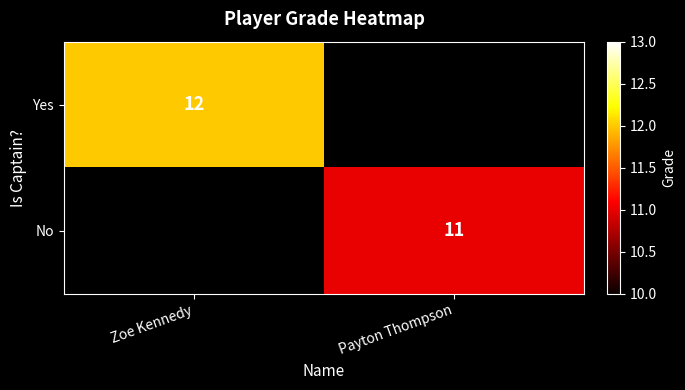

Is it true that Yes equals 4 at Zoe Kennedy?

False